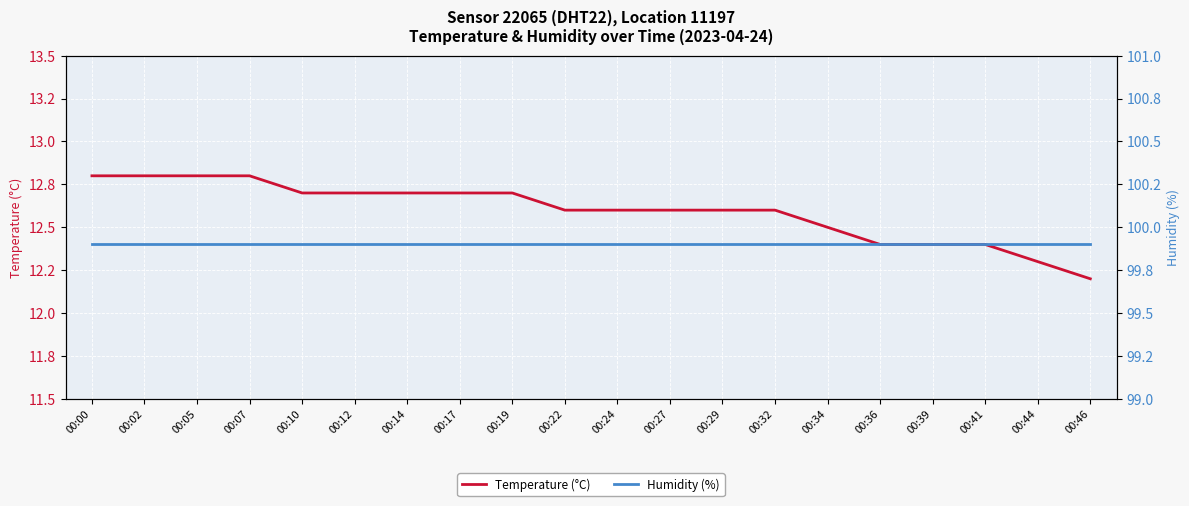

What is the maximum value shown in the chart?

99.9